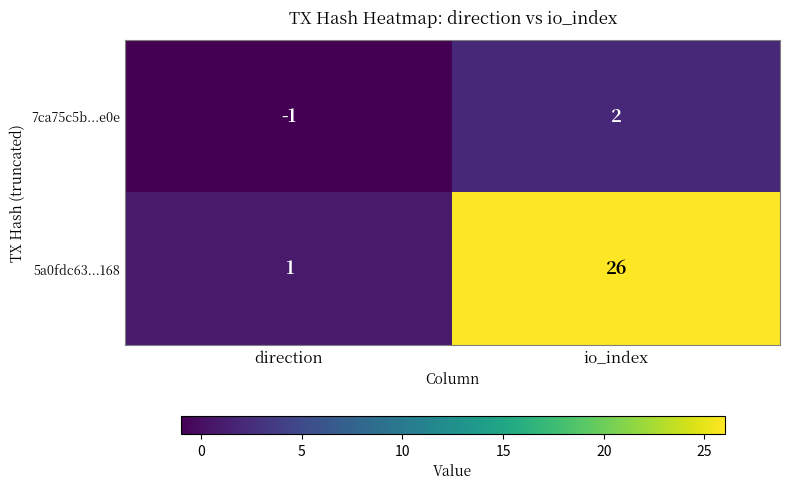

Where is 7ca75c5b...e0e nearest to the value 0?

direction